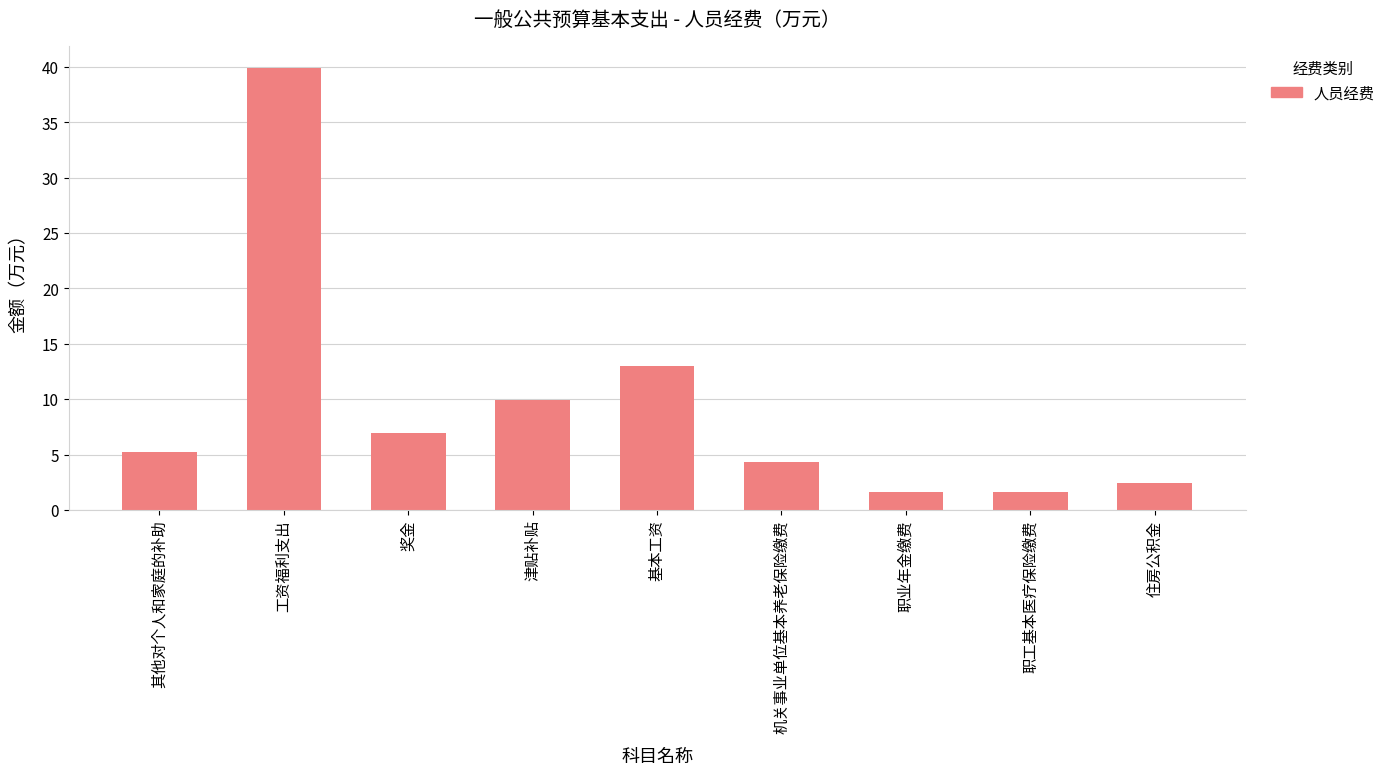

What is the difference between the values at 住房公积金 and 基本工资?

10.5